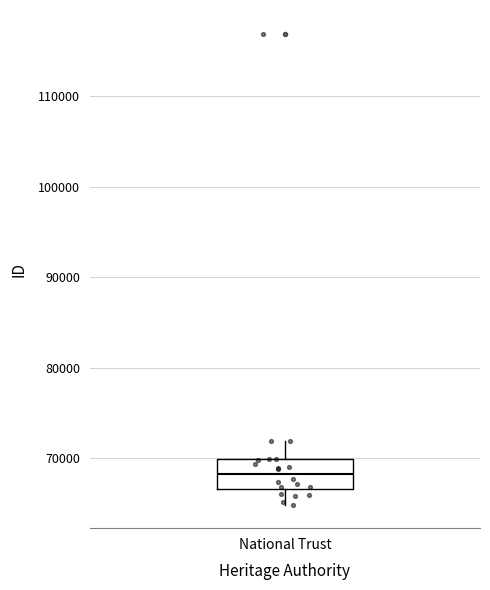

Transcribe this box plot: give where the median line is, the range the box spans, and where the two whiskers end, as read against the y-axis. The values are not printed on the chart, so give them approximately, as read against the axis.

median 68000, box 67000 to 70000, whiskers 65000 to 72000